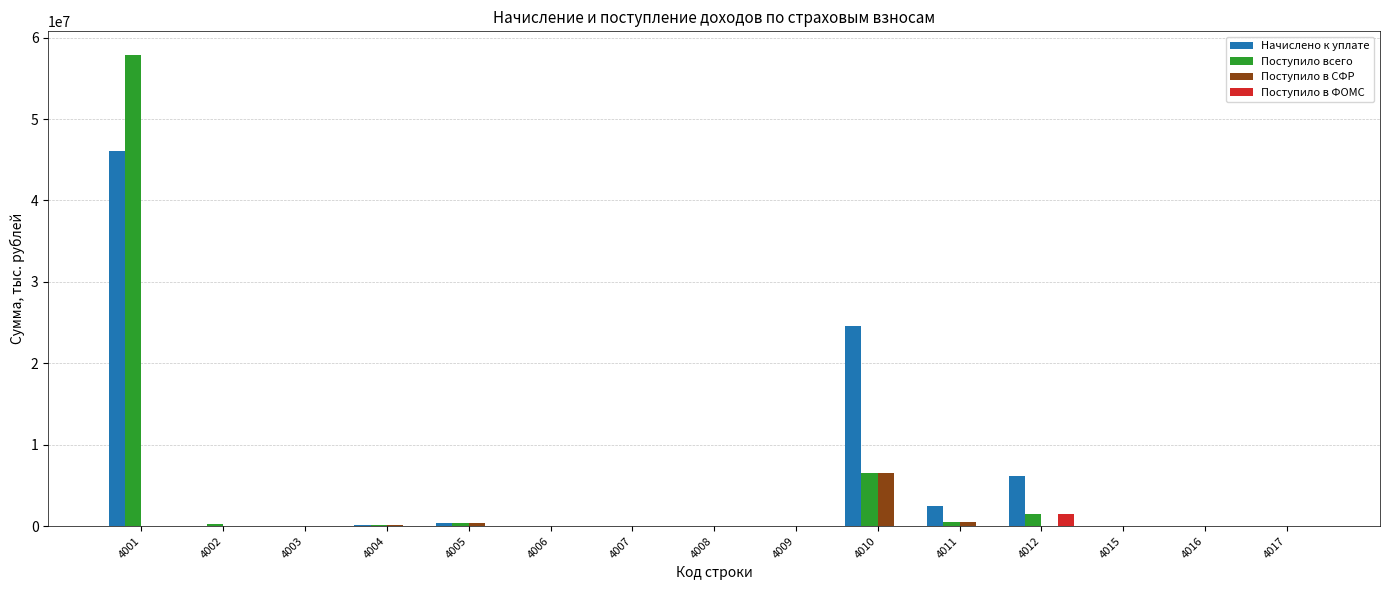

What is the sum of all Поступило в ФОМС values?

1554169